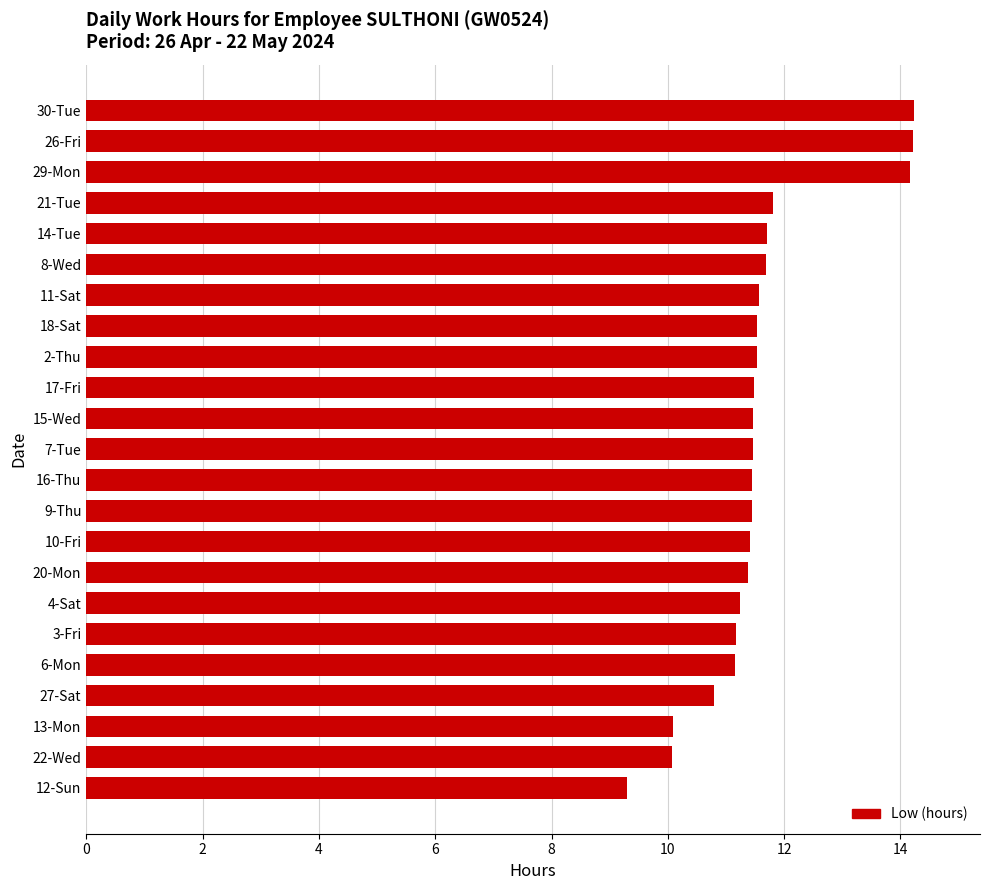

Are the bars grouped side by side (vs. stacked)?

No